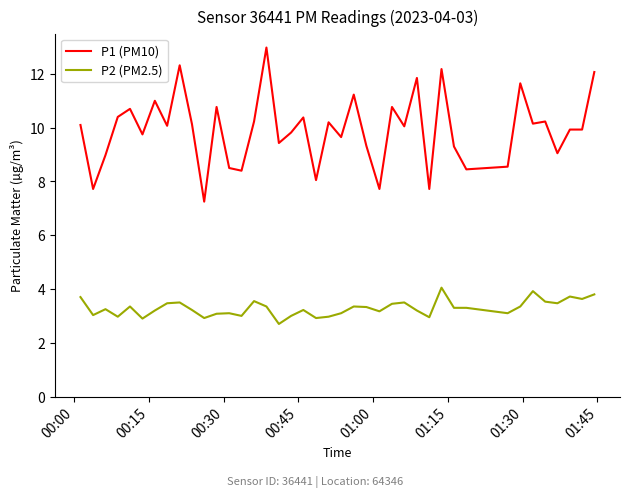

How many lines are shown in the chart?

2